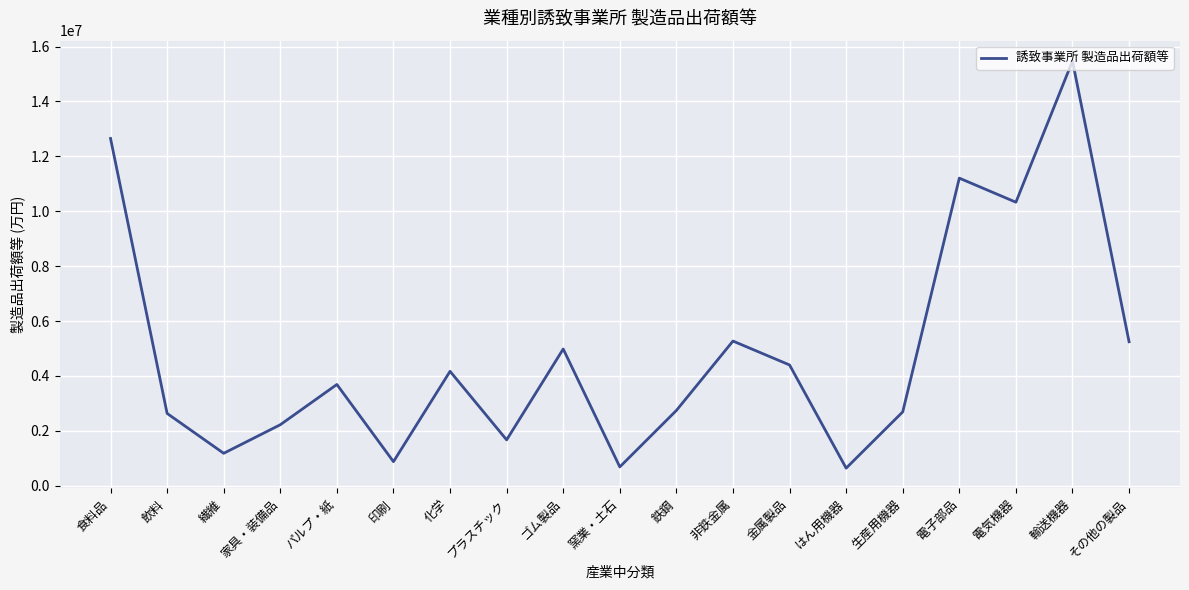

What is the difference between the maximum and minimum values?

14832216